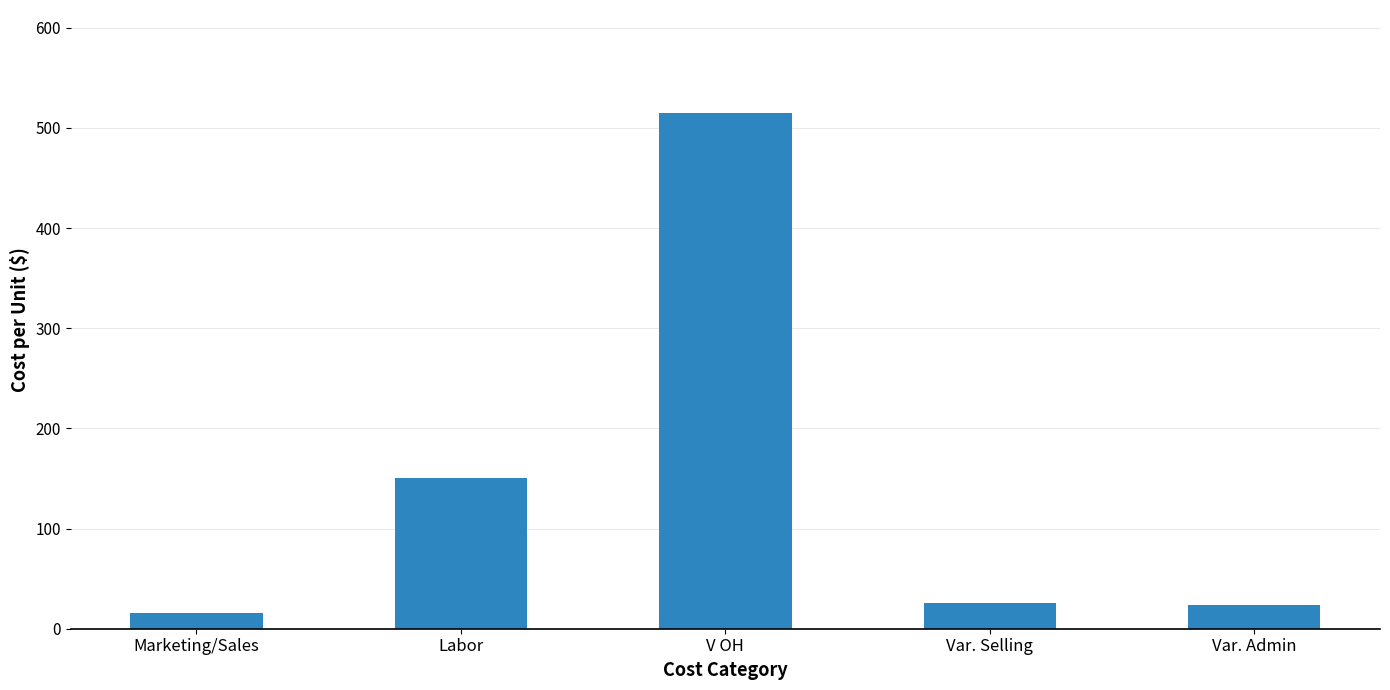

What is the label of the 2nd bar from the right?

Var. Selling